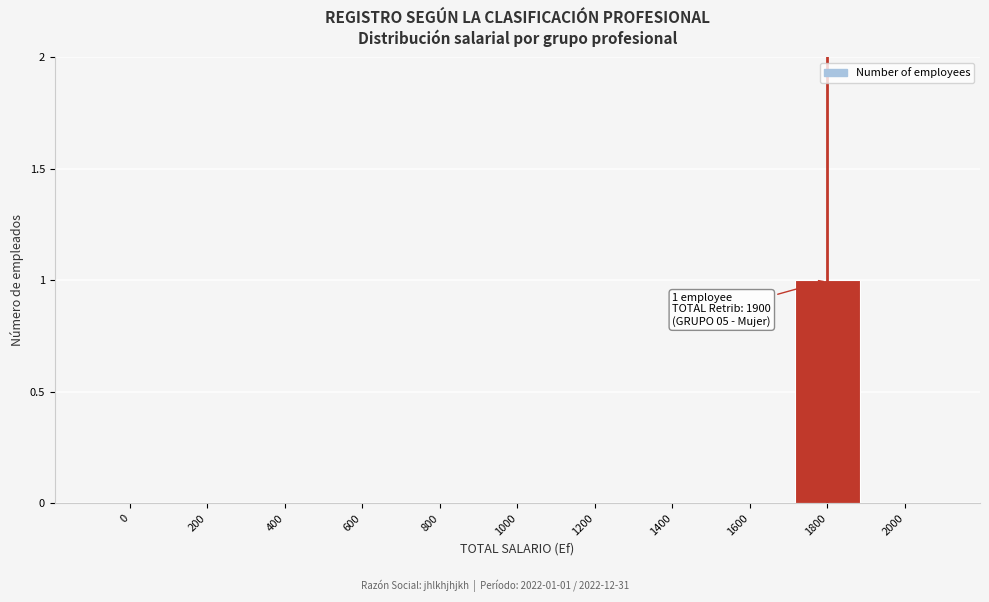

Reading left to right, extract all data points from this chart.

0=0	200=0	400=0	600=0	800=0	1000=0	1200=0	1400=0	1600=0	1800=1	2000=0